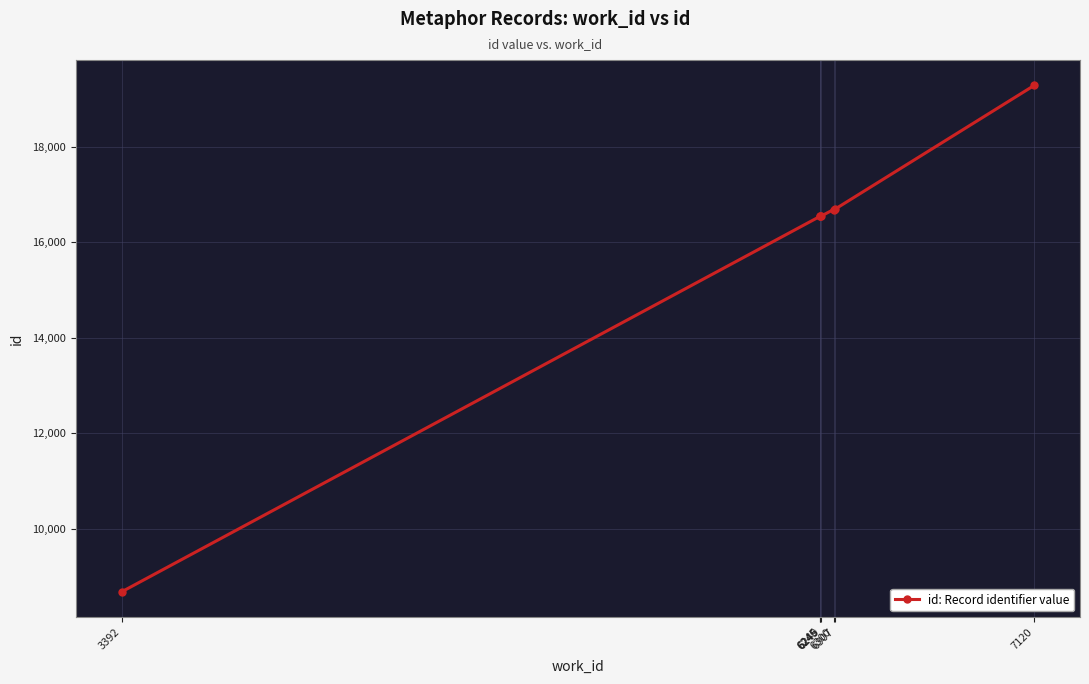

What is the value of the 2nd point from the left?

16545